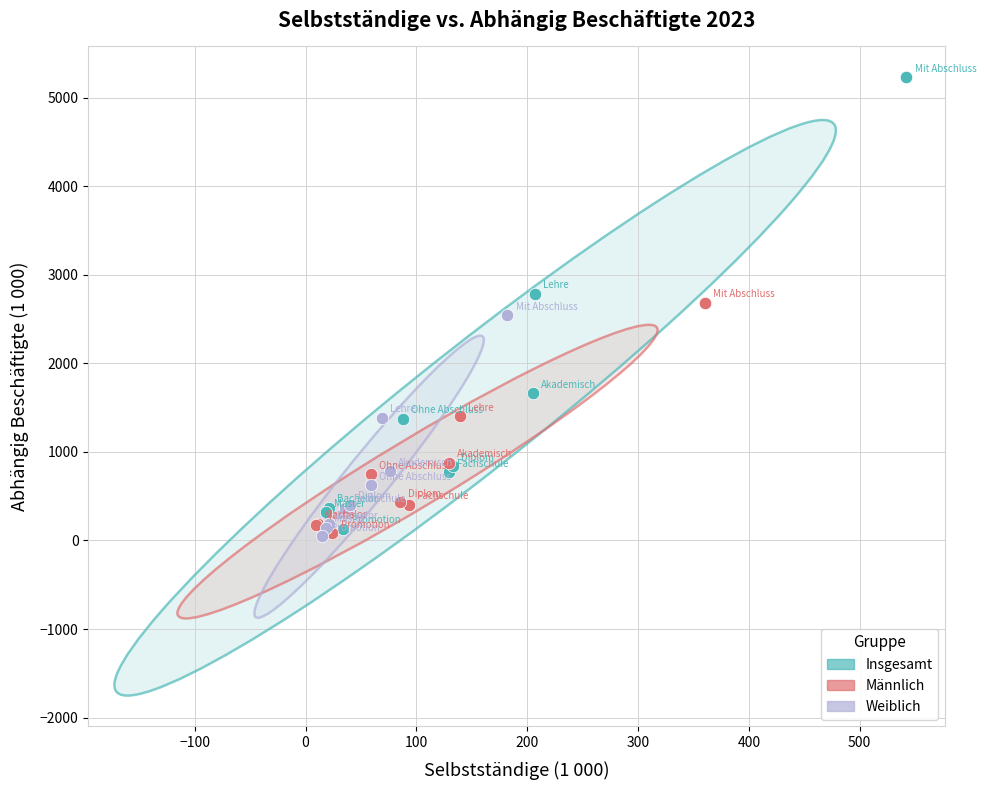

Which series contains the highest Y value?

Insgesamt